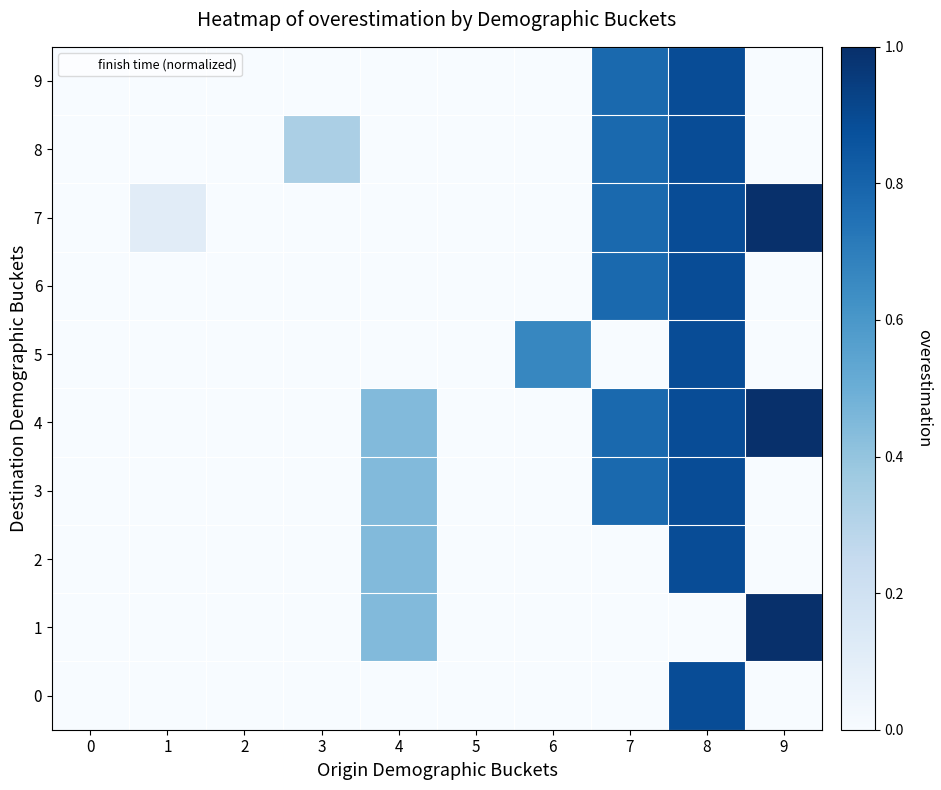

Reading right to left, what are all the values shown in this chart?

0: 9=0.0	8=0.9	7=0.0	6=0.0	5=0.0	4=0.0	3=0.0	2=0.0	1=0.0	0=0.0
1: 9=1.0	8=0.0	7=0.0	6=0.0	5=0.0	4=0.4	3=0.0	2=0.0	1=0.0	0=0.0
2: 9=0.0	8=0.9	7=0.0	6=0.0	5=0.0	4=0.4	3=0.0	2=0.0	1=0.0	0=0.0
3: 9=0.0	8=0.9	7=0.8	6=0.0	5=0.0	4=0.4	3=0.0	2=0.0	1=0.0	0=0.0
4: 9=1.0	8=0.9	7=0.8	6=0.0	5=0.0	4=0.4	3=0.0	2=0.0	1=0.0	0=0.0
5: 9=0.0	8=0.9	7=0.0	6=0.7	5=0.0	4=0.0	3=0.0	2=0.0	1=0.0	0=0.0
6: 9=0.0	8=0.9	7=0.8	6=0.0	5=0.0	4=0.0	3=0.0	2=0.0	1=0.0	0=0.0
7: 9=1.0	8=0.9	7=0.8	6=0.0	5=0.0	4=0.0	3=0.0	2=0.0	1=0.1	0=0.0
8: 9=0.0	8=0.9	7=0.8	6=0.0	5=0.0	4=0.0	3=0.3	2=0.0	1=0.0	0=0.0
9: 9=0.0	8=0.9	7=0.8	6=0.0	5=0.0	4=0.0	3=0.0	2=0.0	1=0.0	0=0.0